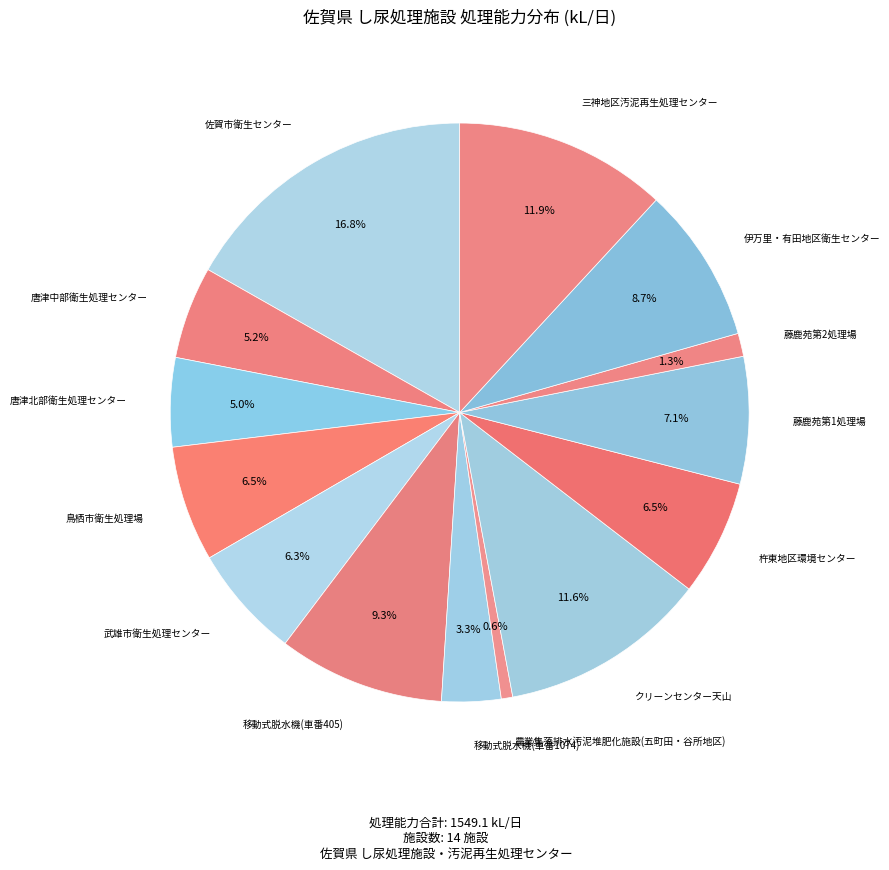

Count the number of slices in the pie.

14